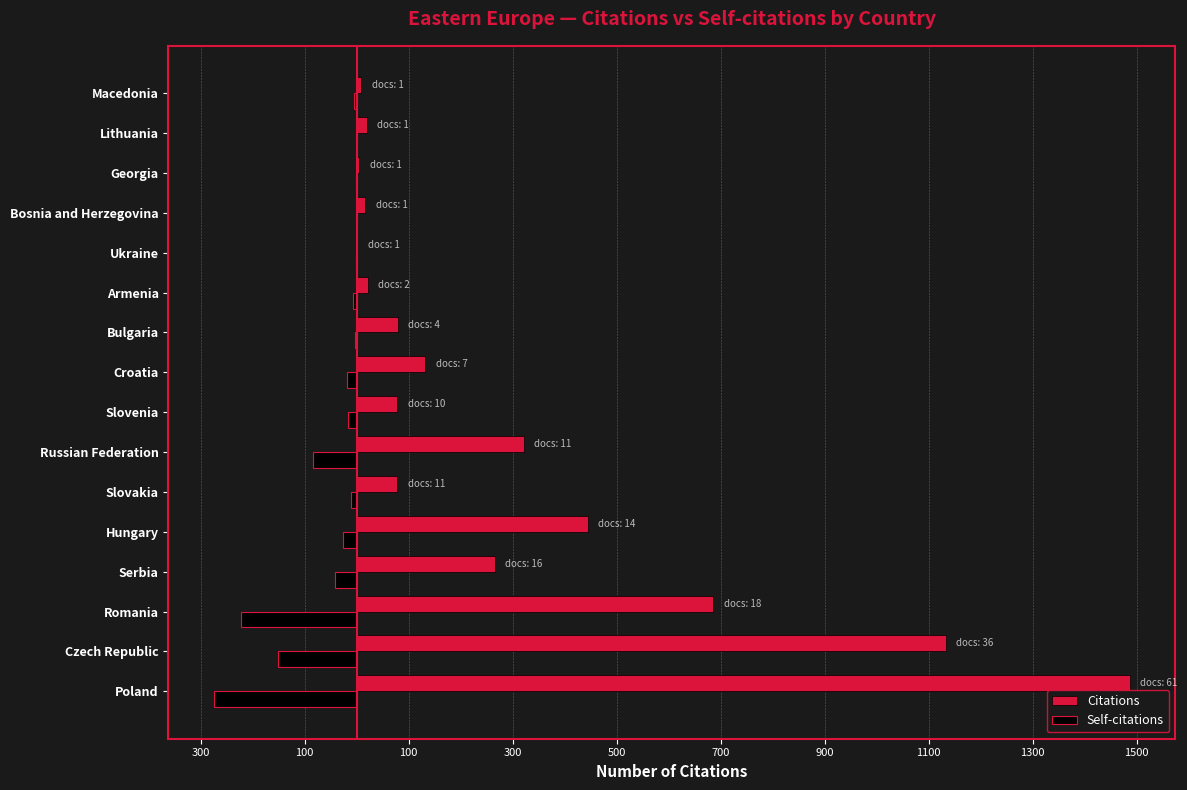

Rank the series by their average value, from highest to lowest.

Citations, Self-citations